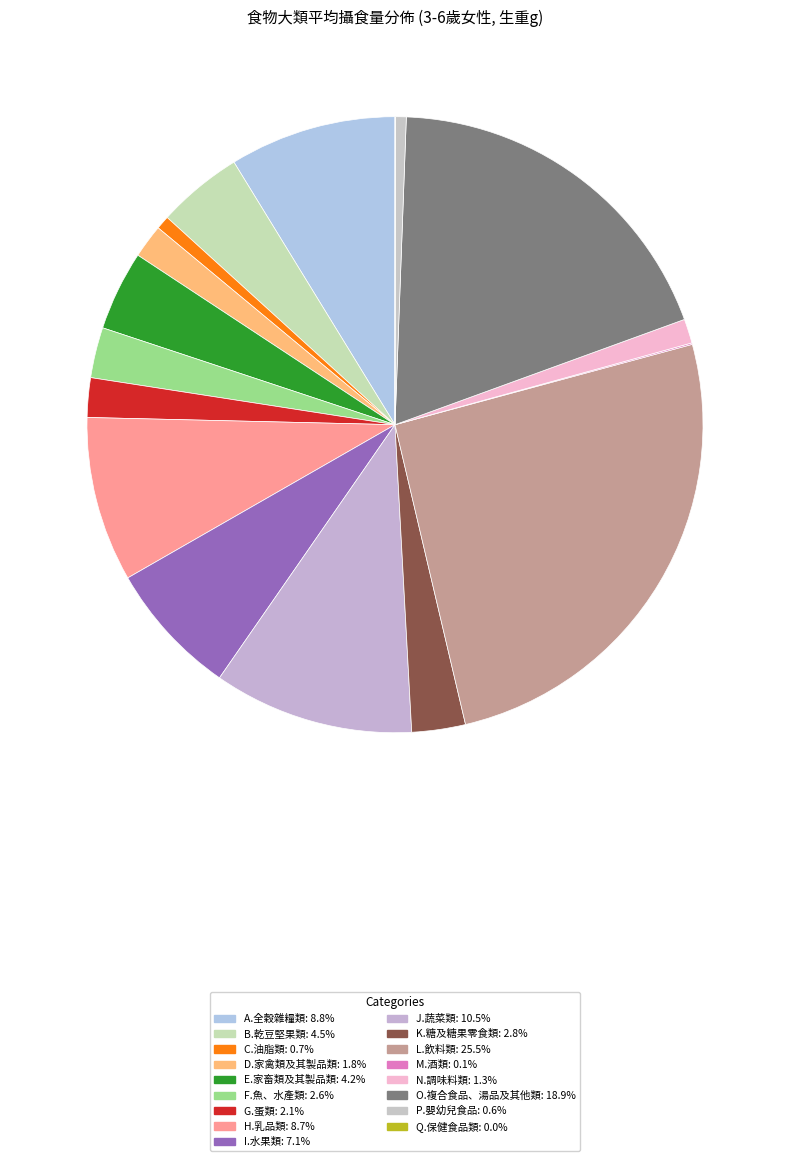

What percentage is the P.嬰幼兒食品 slice, to the nearest percent?

1%